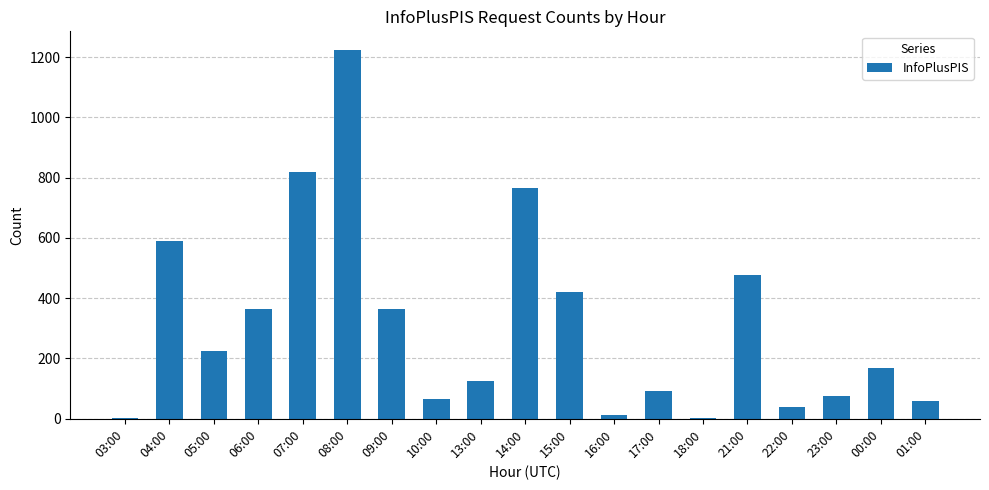

What is the maximum value shown in the chart?

1224